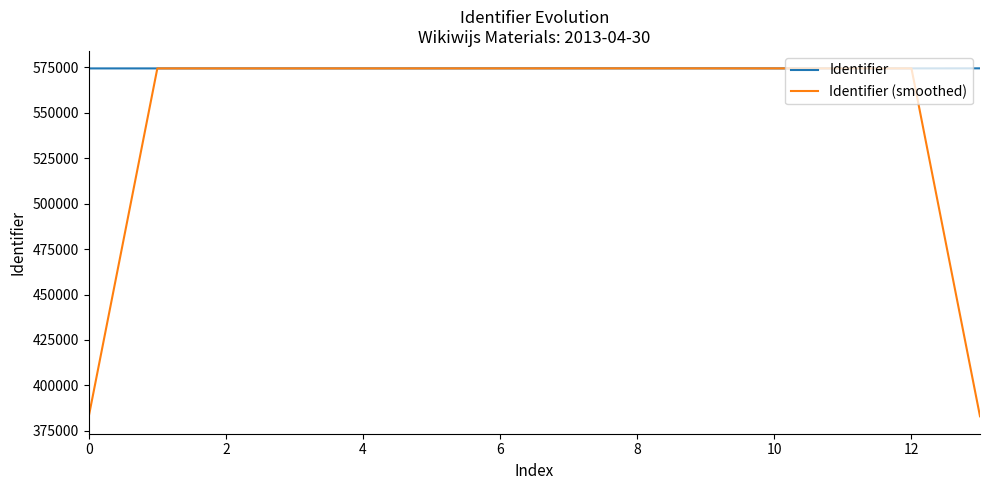

Which series has the largest total across all categories?

Identifier